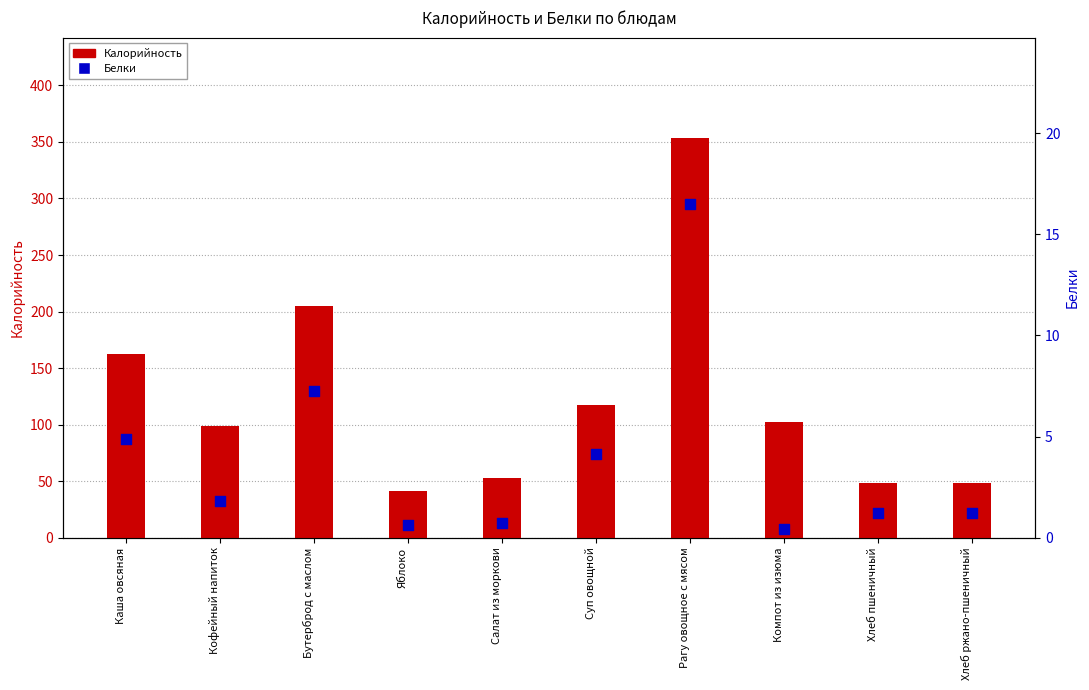

Which series reaches the minimum Y coordinate?

Белки